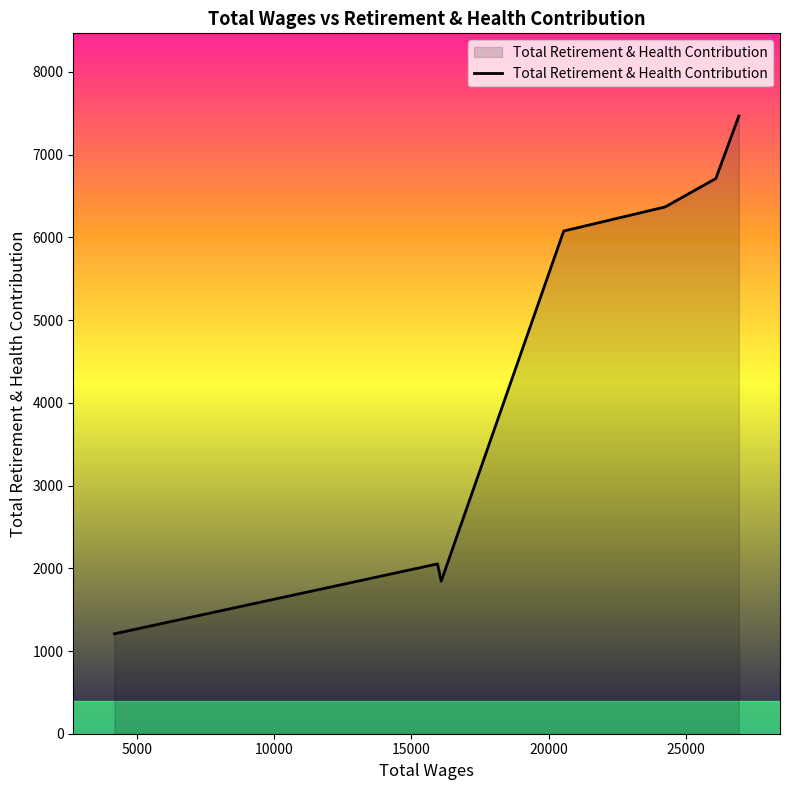

What is the sum of all values?

31729